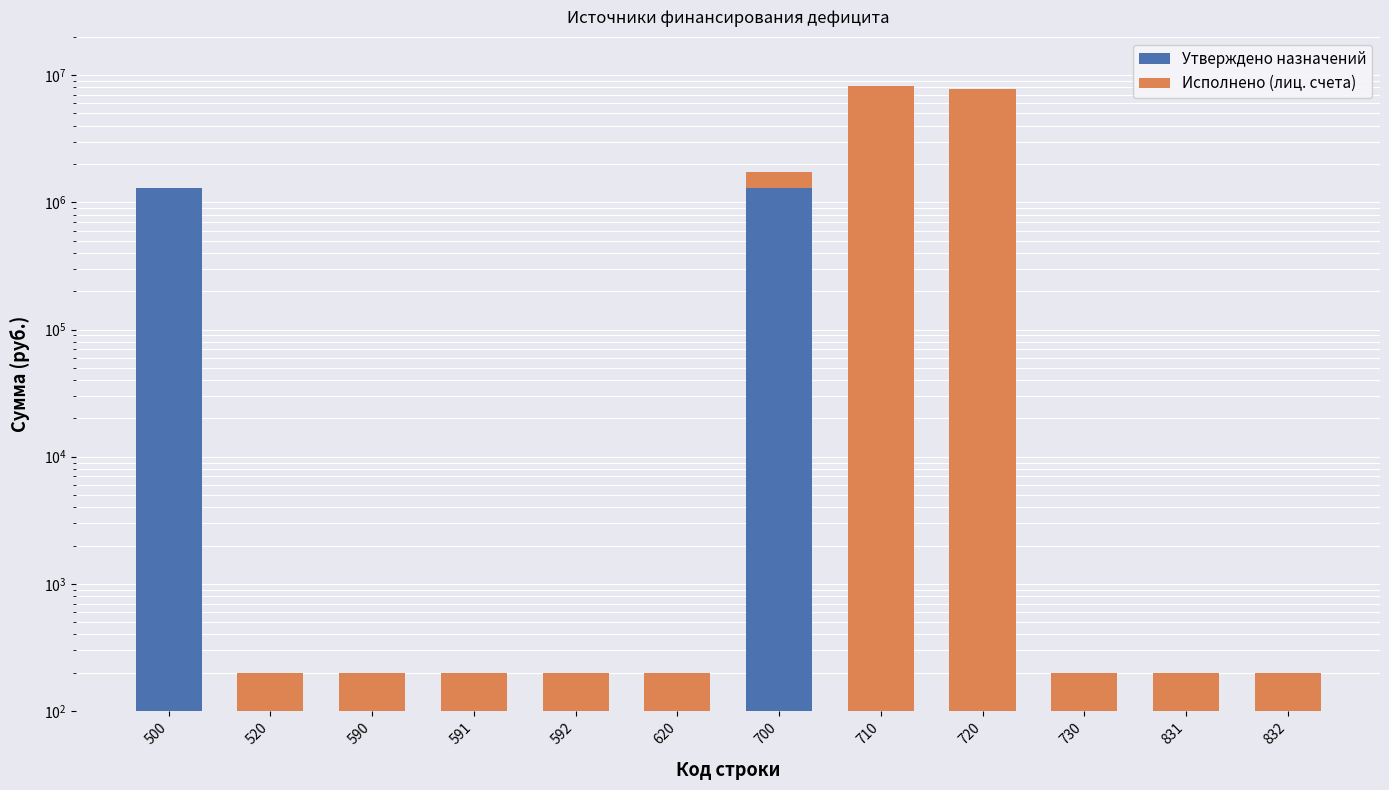

List the labels in order of Исполнено (лиц. счета) value, largest first.

710, 720, 700, 500, 520, 590, 591, 592, 620, 730, 831, 832